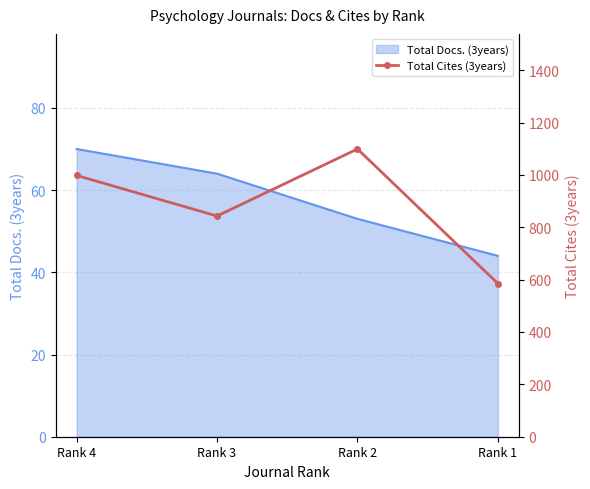

True or false: Total Docs. (3years) has more than 0 interior local peaks.

False